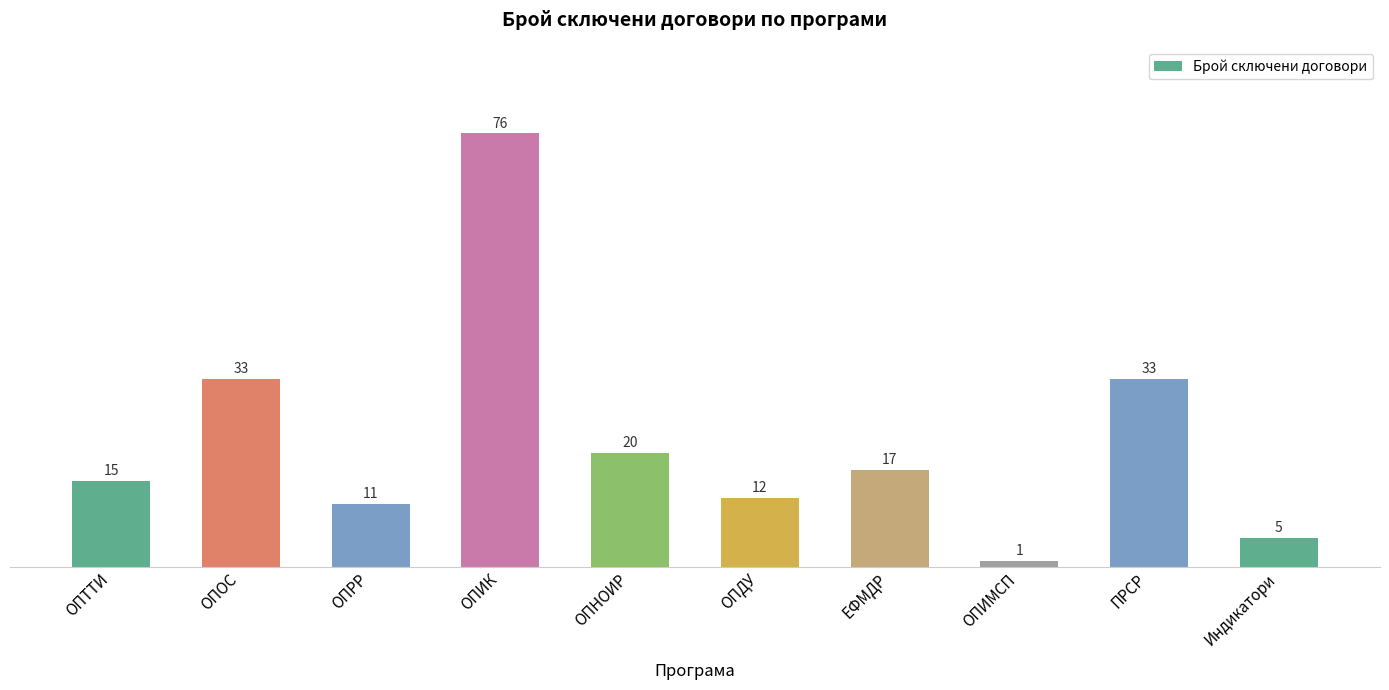

The value at ОПНОИР is 20. True or false?

True